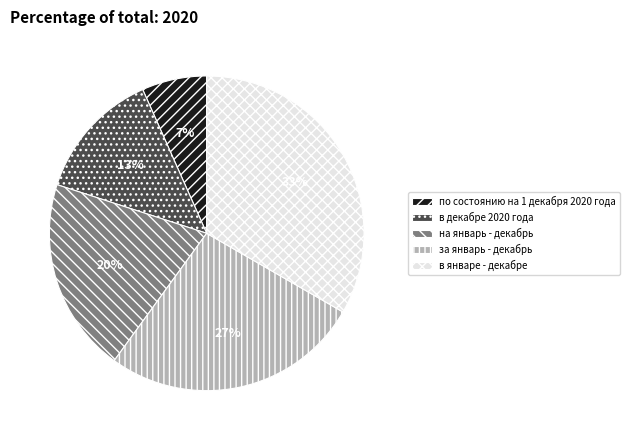

Is it true that в декабрe 2020 года is 22% of the pie?

False